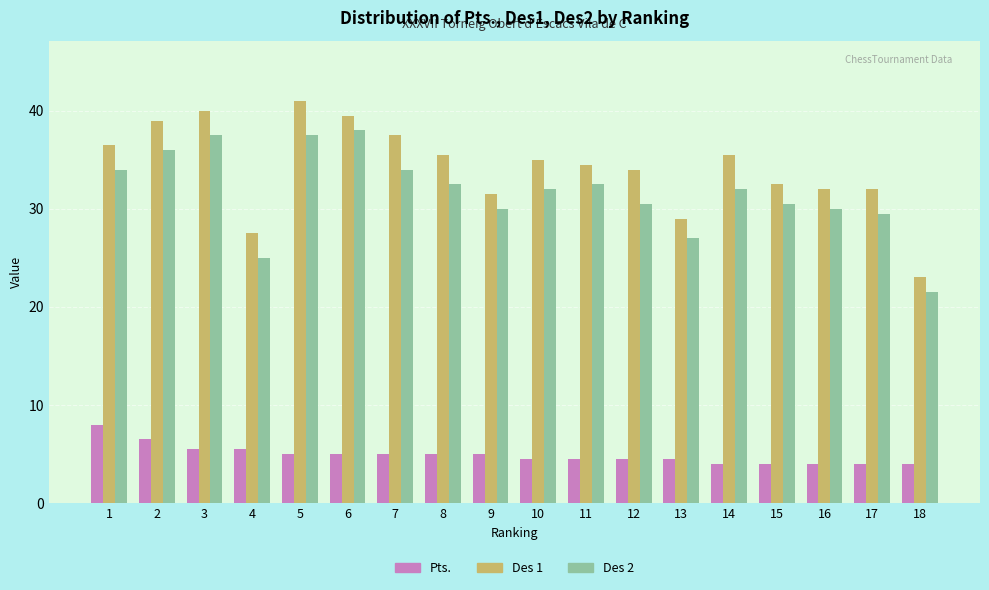

The value of Des 2 at 16 is 30.0. True or false?

True